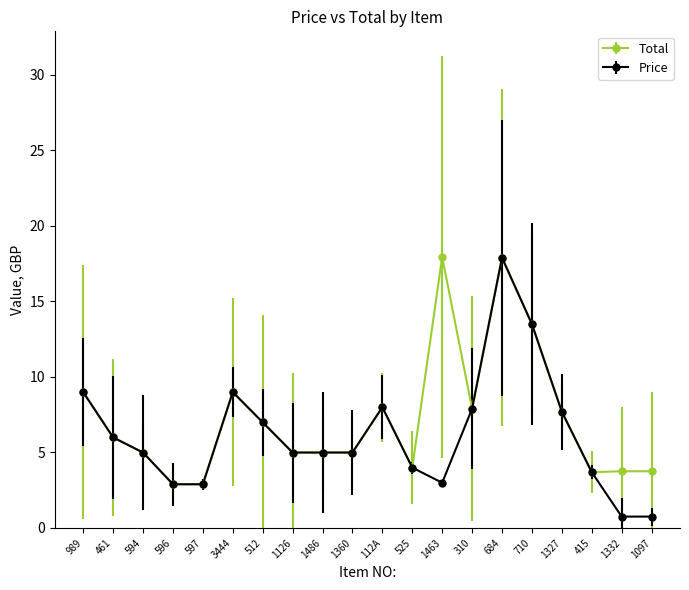

What is the label of the 16th point from the right?

597